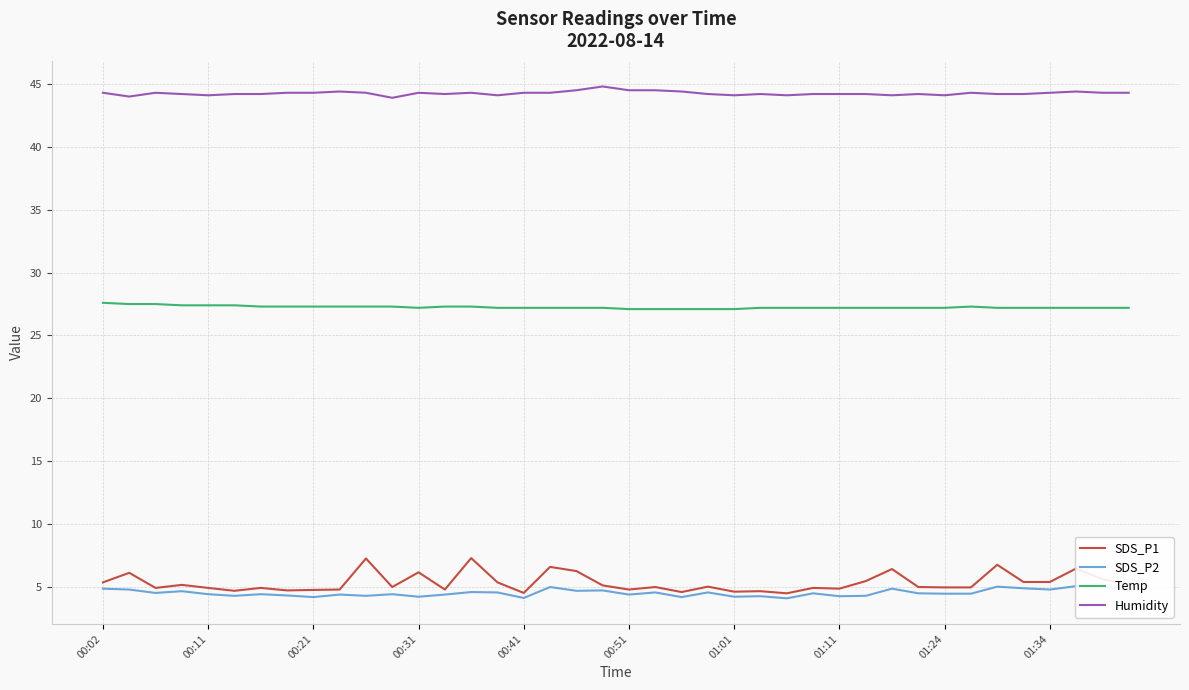

Does the chart have visible grid lines?

Yes